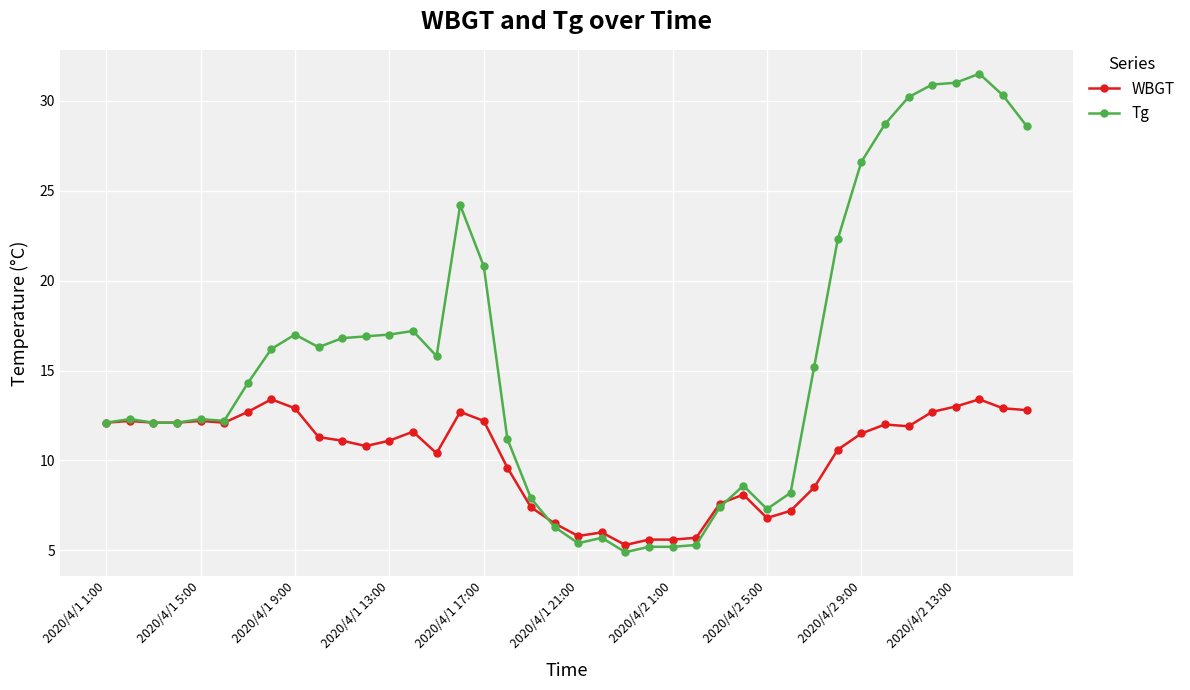

Rank the series by their average value, from highest to lowest.

Tg, WBGT